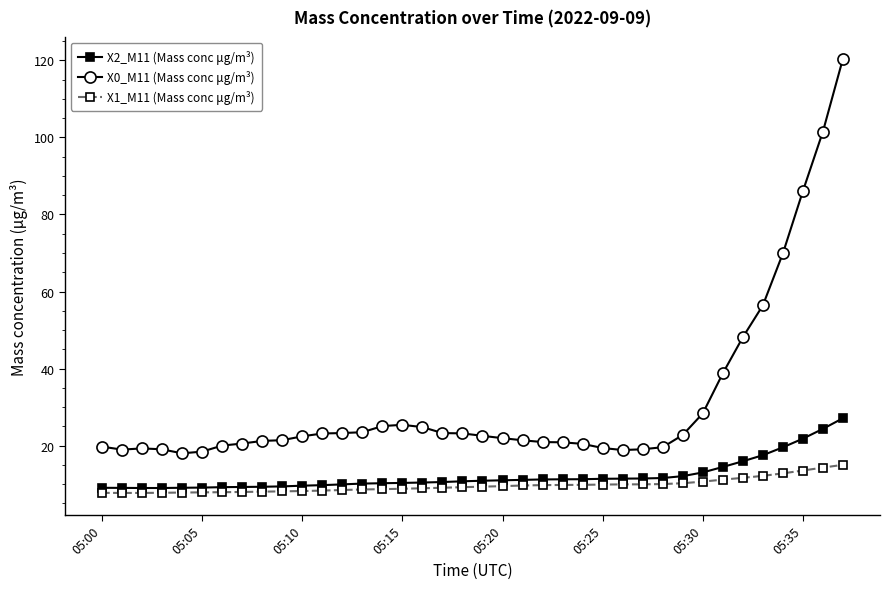

What is the difference between the maximum and second lowest values in the X1_M11 (Mass conc μg/m³) series?

7.3